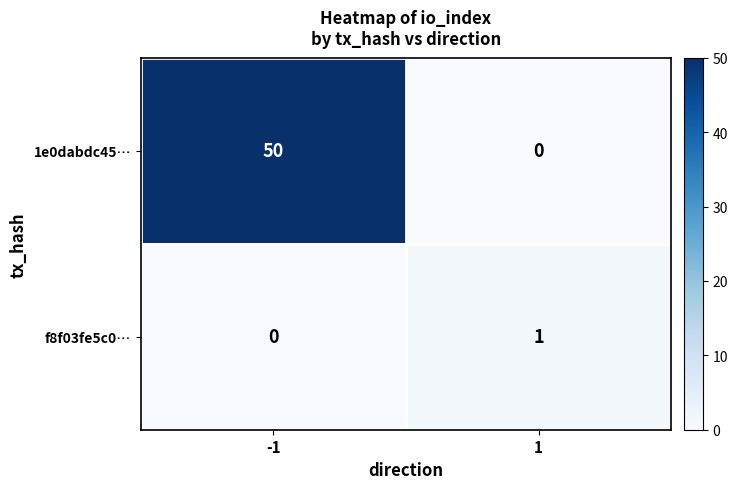

What is the difference between the maximum and minimum values in the 1e0dabdc45… series?

50